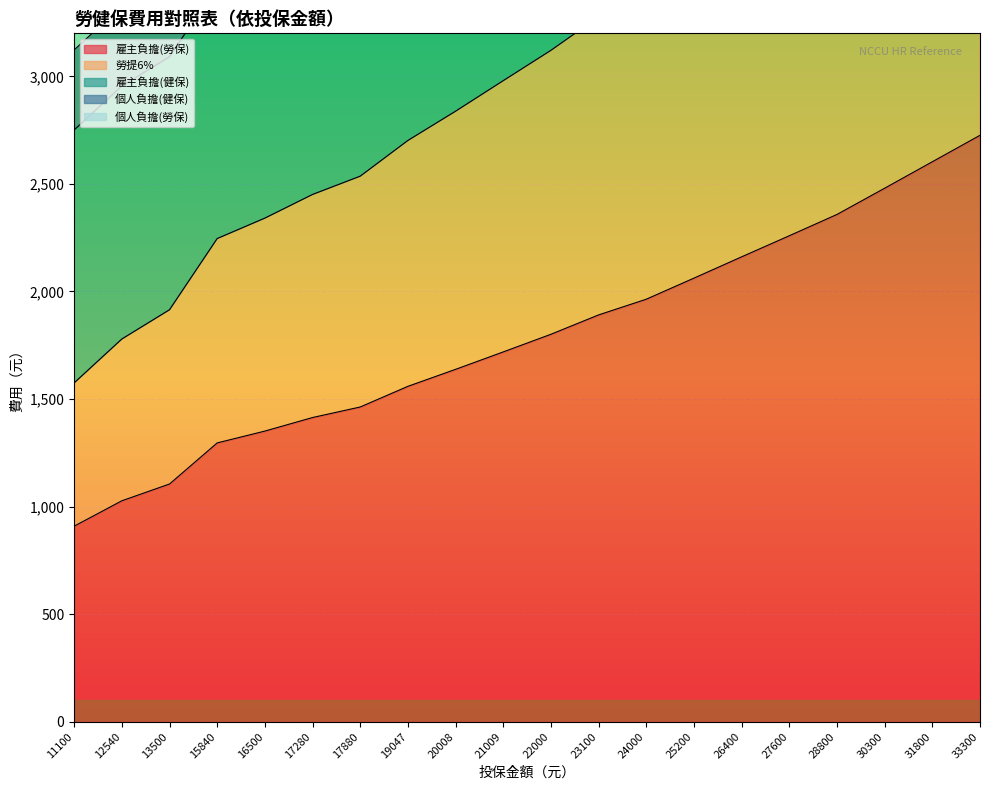

Is the value of 雇主負擔(勞保) at 26400 greater than the value of 勞提6% at 30300?

No